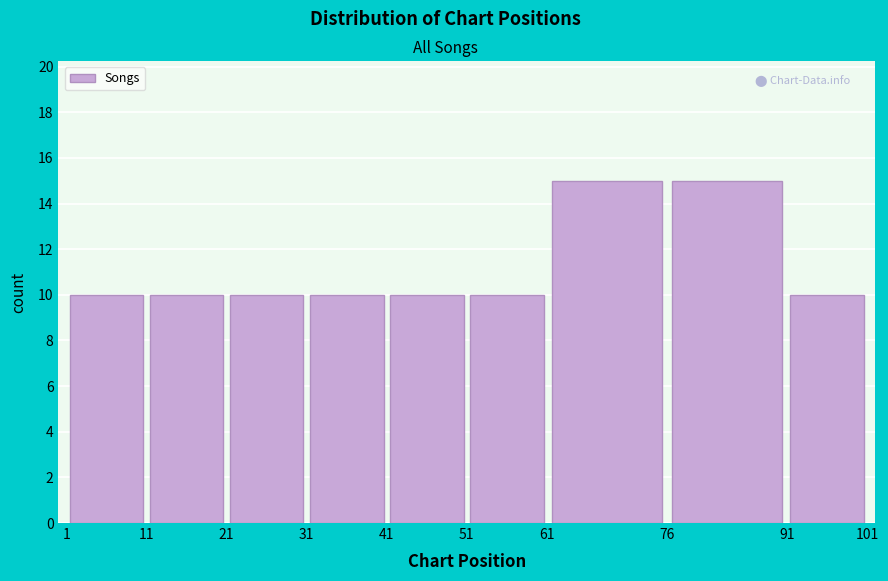

What is the height of the bar covering 1 to 11 on the x-axis? The values are not printed on the chart, so give them approximately, as read against the axis.

10